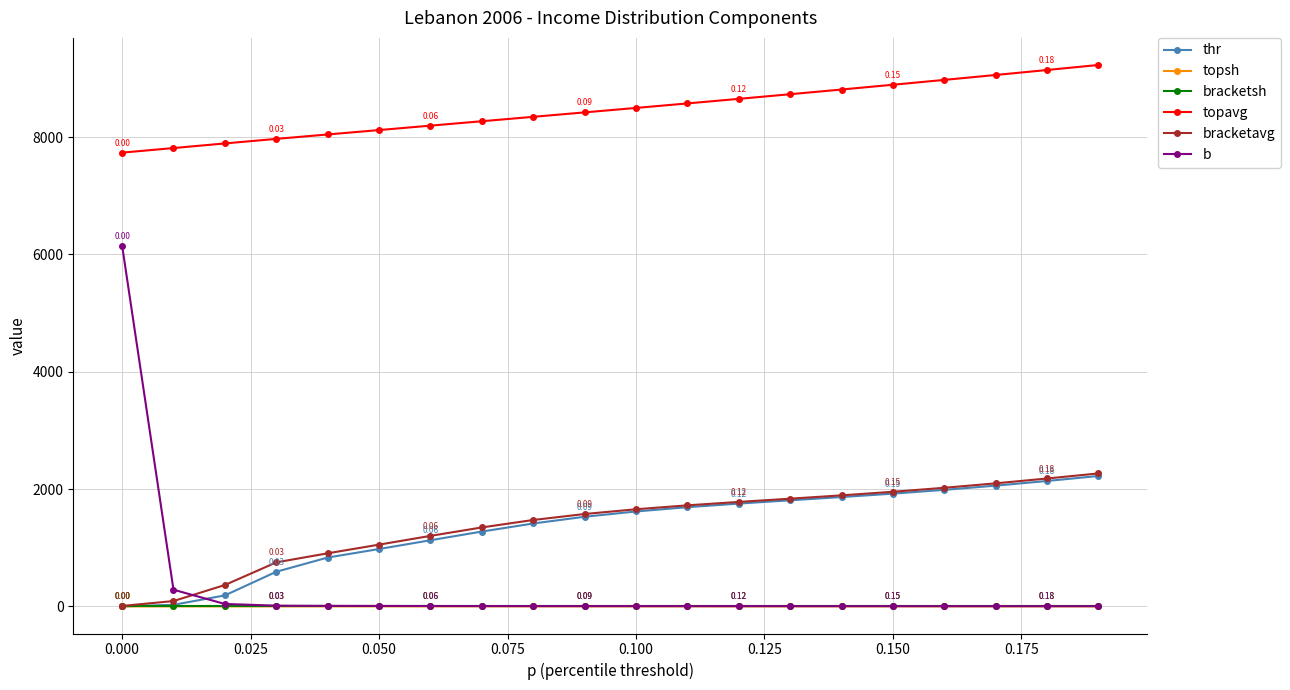

Which series has the largest range (max minus min)?

b